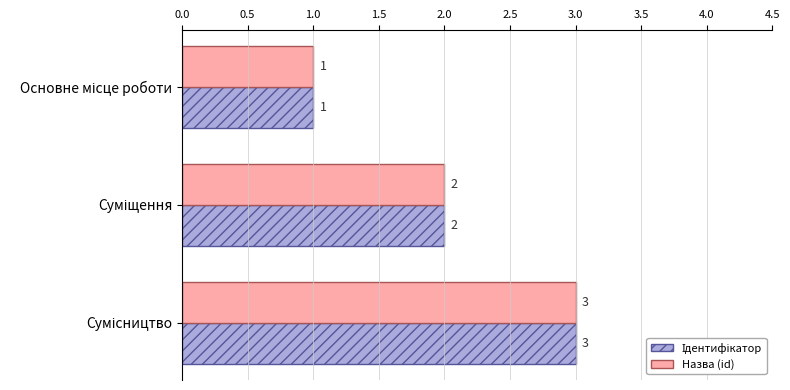

How many Назва (id) values are between 1 and 3?

3